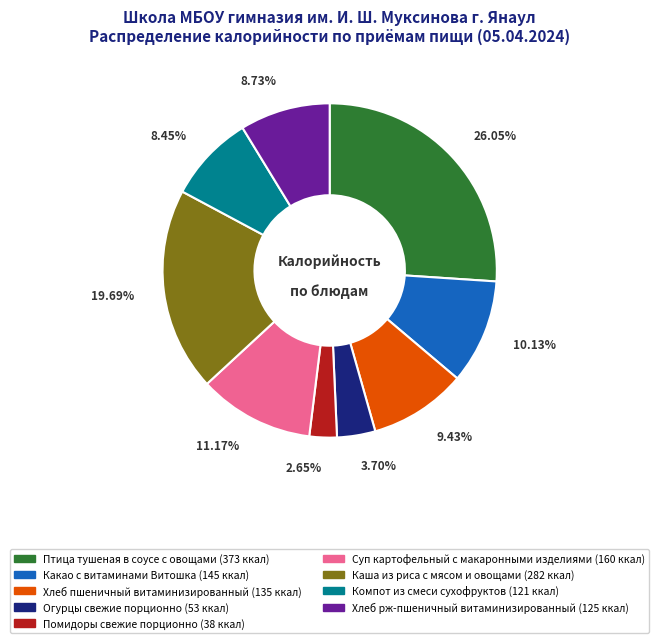

What is the ratio of the value at Хлеб пшеничный витаминизированный to the value at Каша из риса с мясом и овощами?

0.5